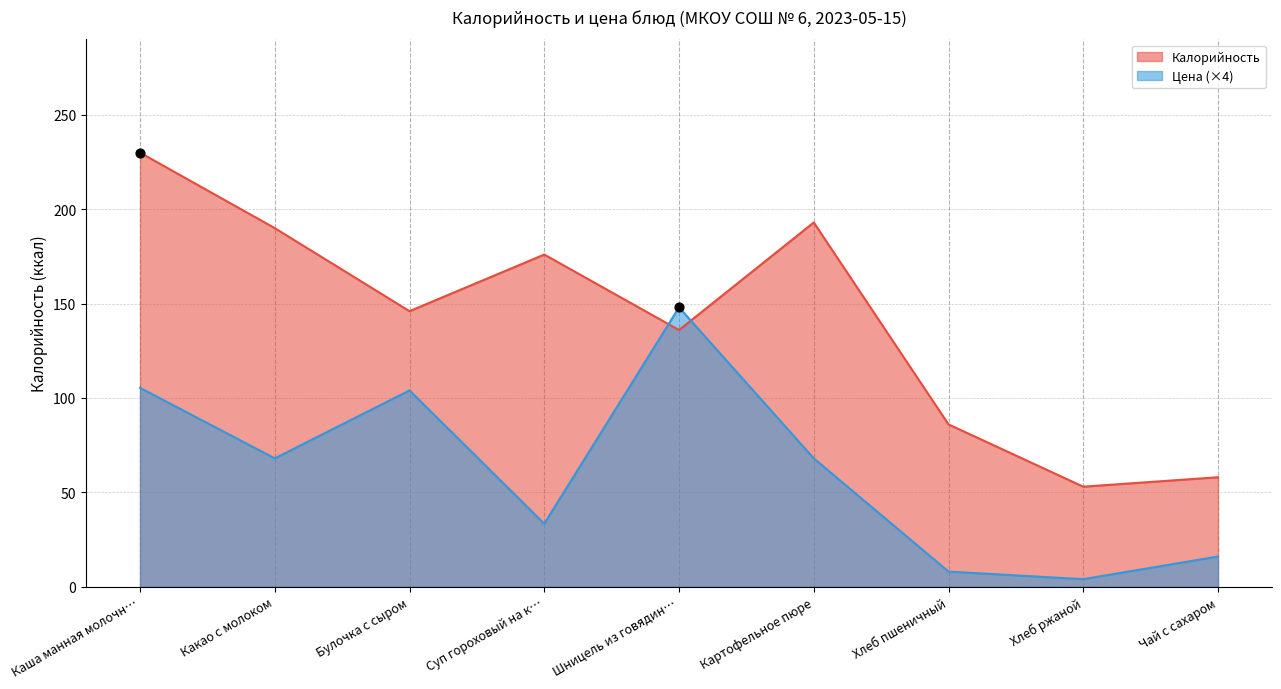

Which series contains the highest Y value?

Калорийность